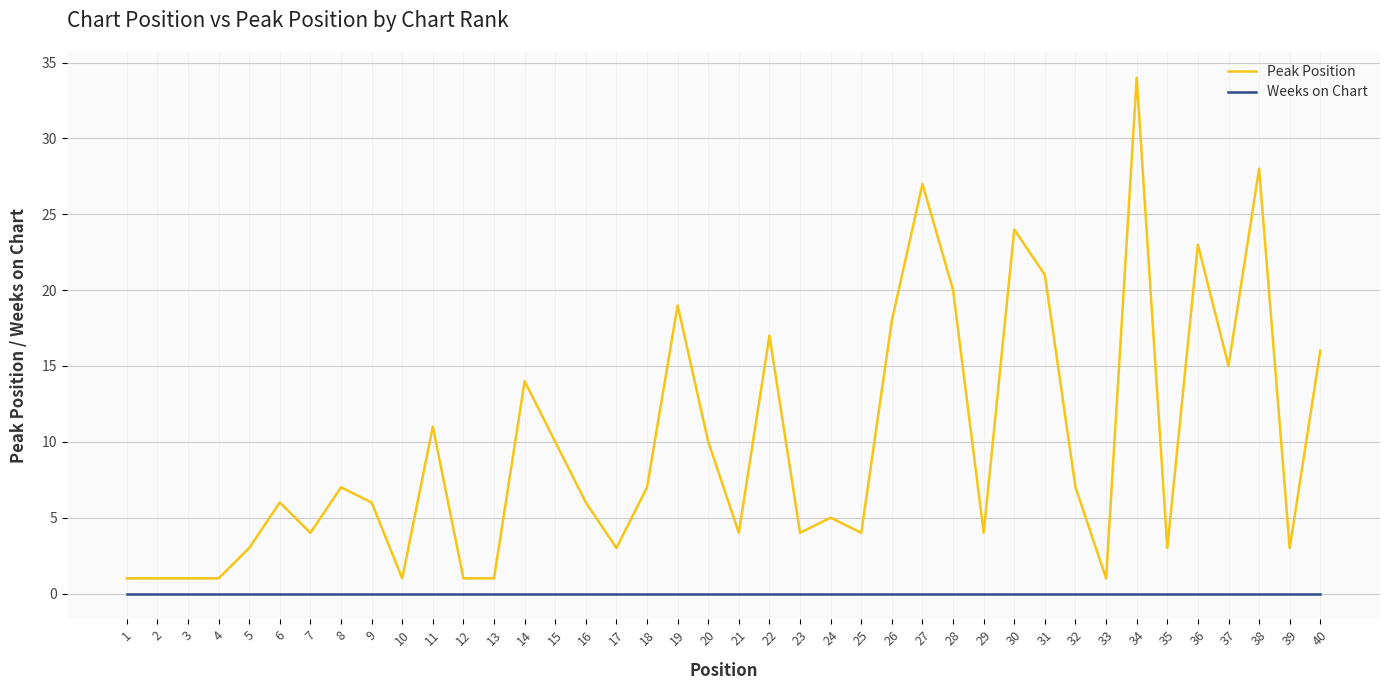

True or false: Peak Position and Weeks on Chart intersect in this chart.

False